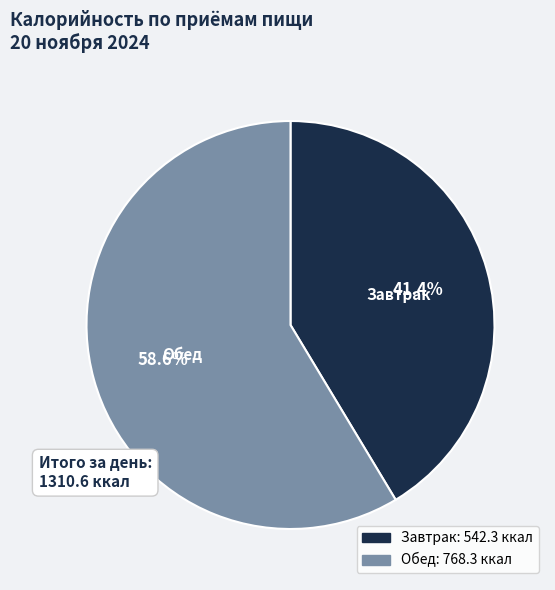

Combined, do Обед and Завтрак account for over 50%?

Yes